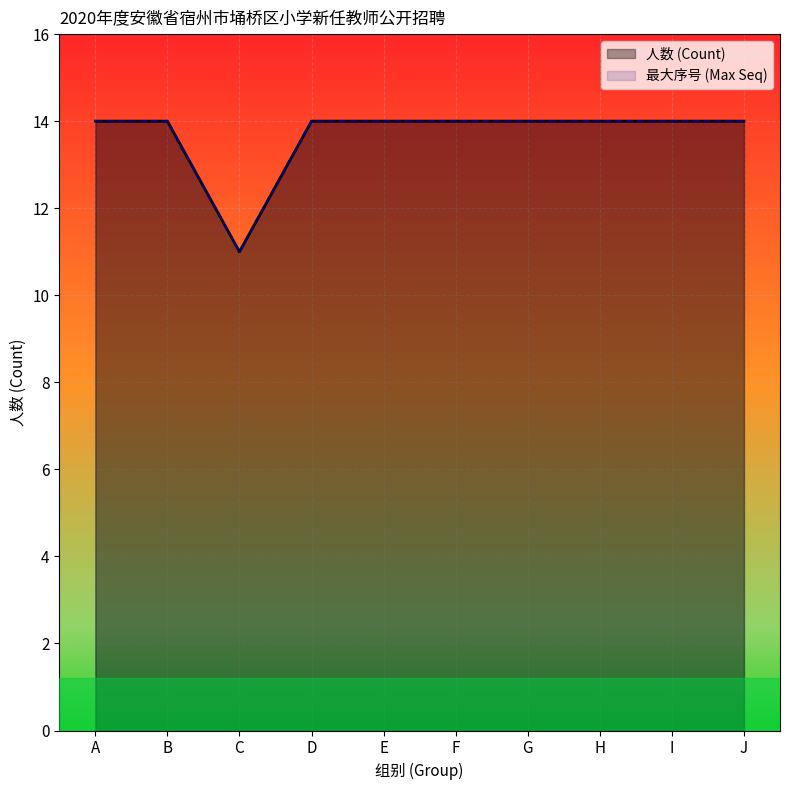

True or false: 语文 and 序号 cross at least once.

False